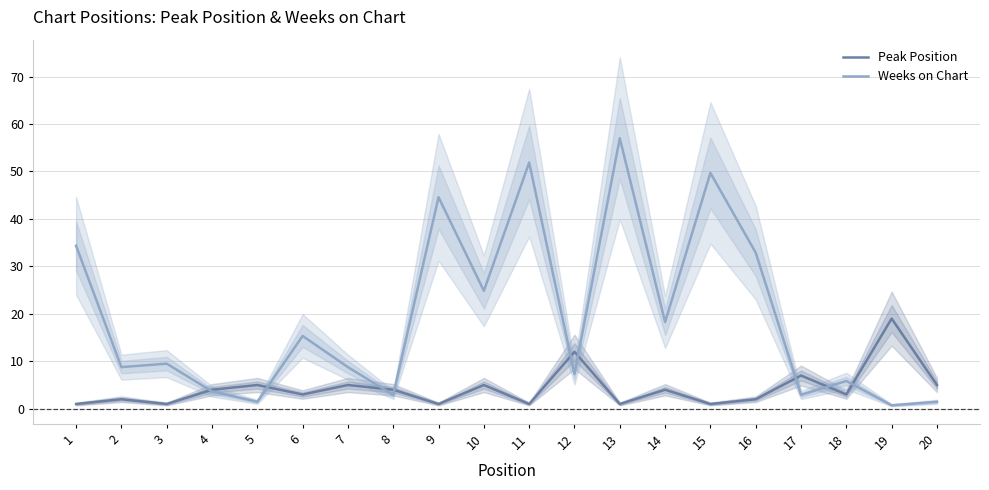

At which label does Weeks on Chart reach its minimum?

19